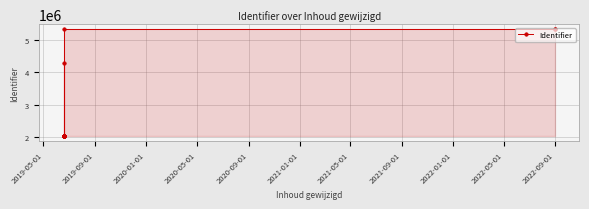

What is the sum of all values?

40537533